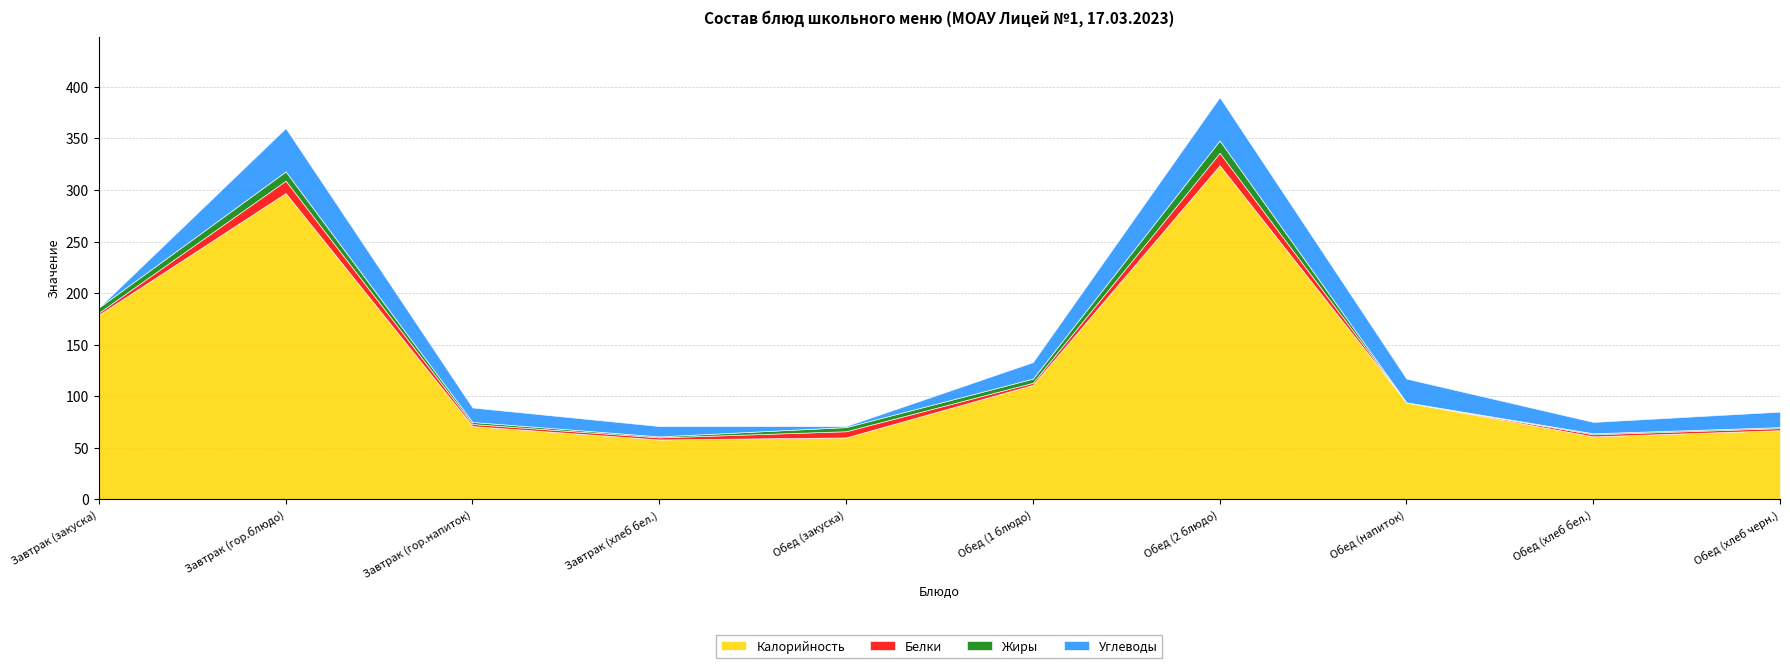

How many values in the Белки series are below 2?

1